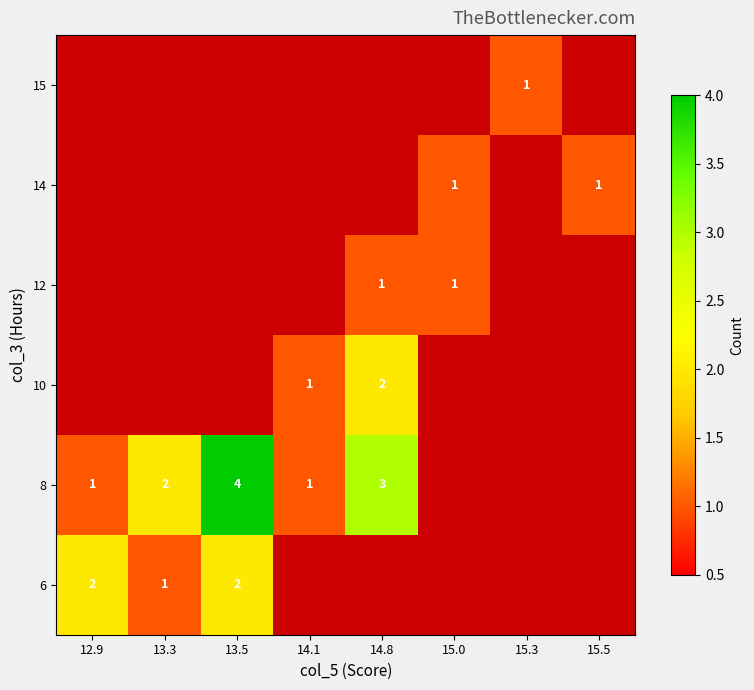

What is the spread (max minus min) of values at 13.5?

2.0